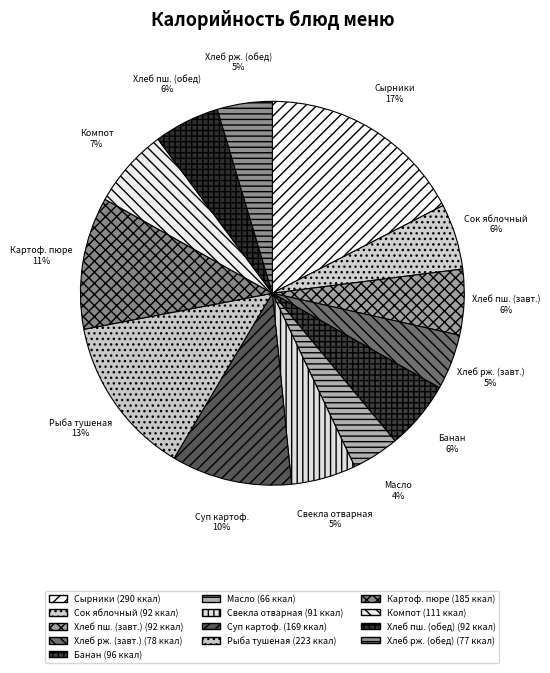

True or false: Хлеб пш. (обед) accounts for 6% of the total.

True